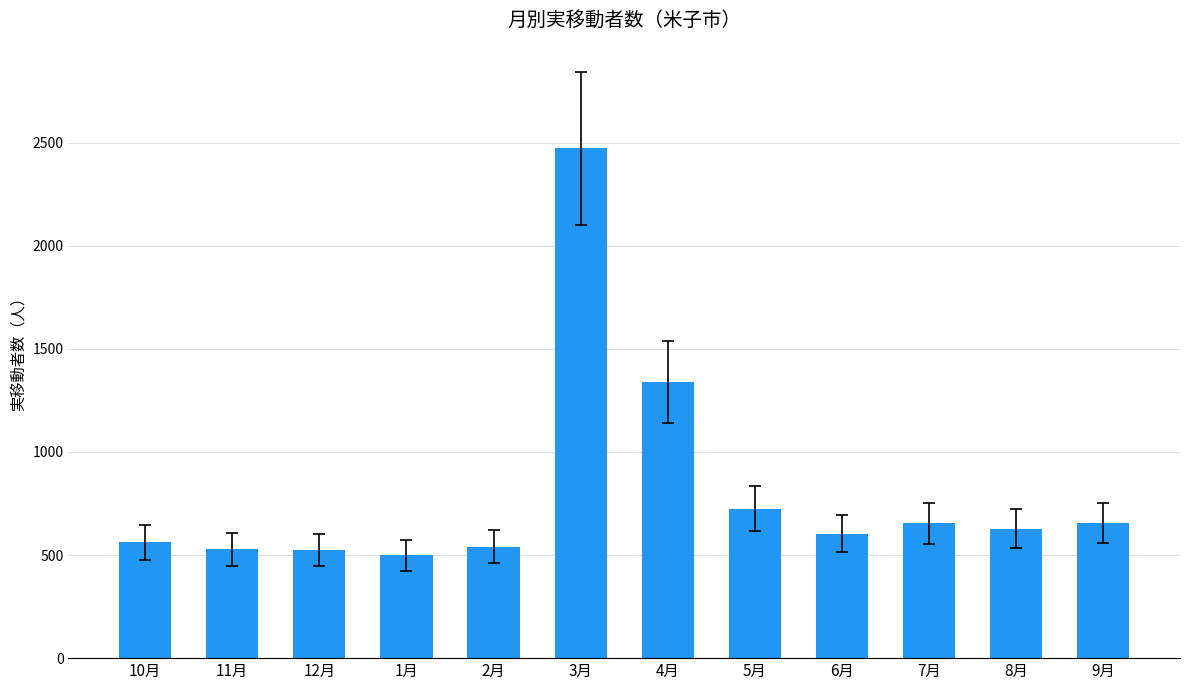

Which has a higher value, 7月 or 2月?

7月